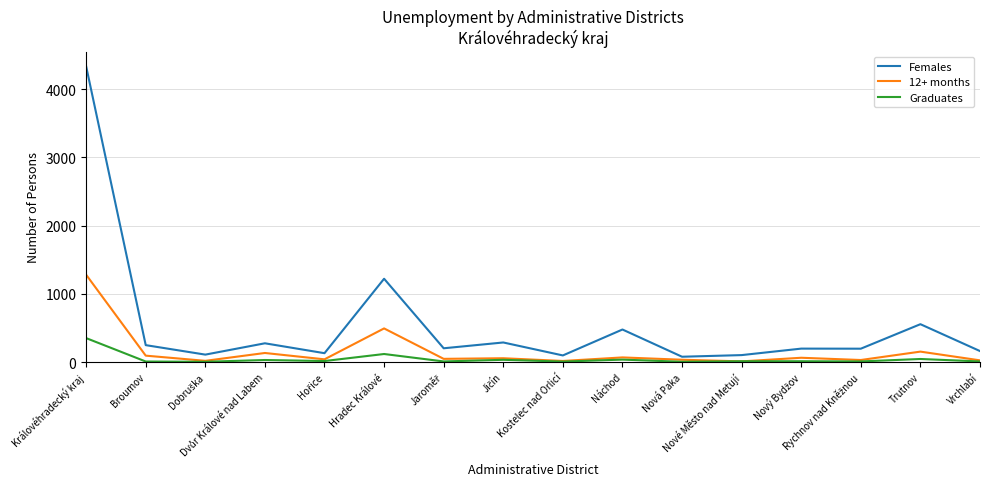

What is the greatest value displayed?

4335